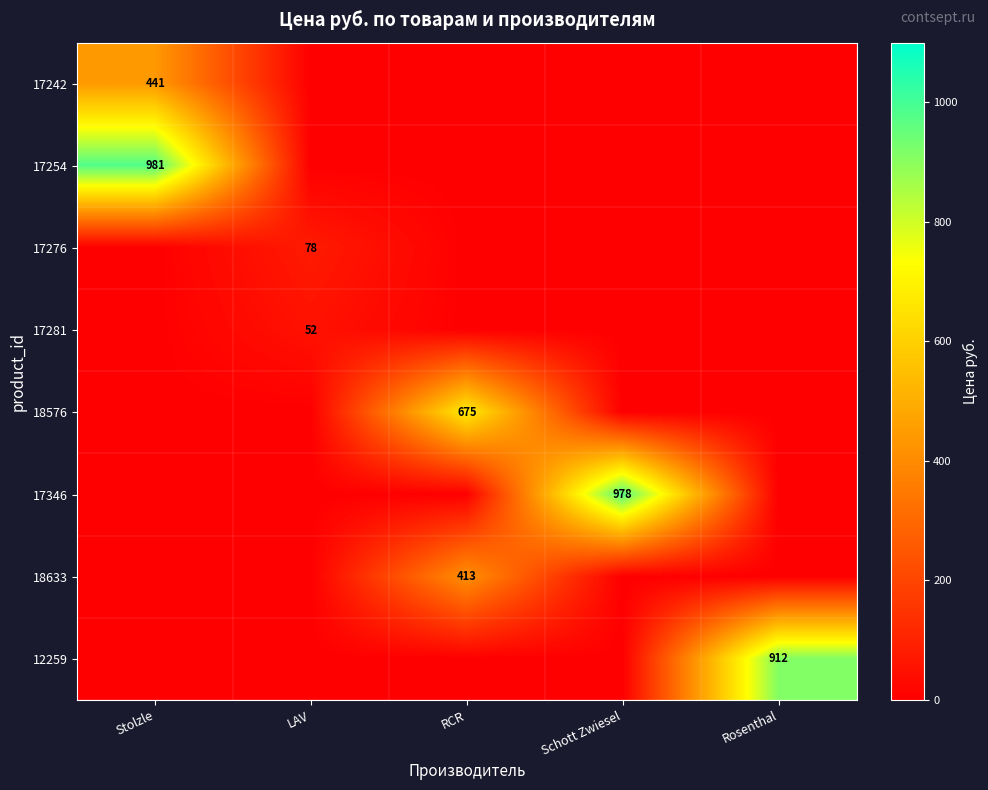

True or false: 18576 has a value of 905 at RCR.

False